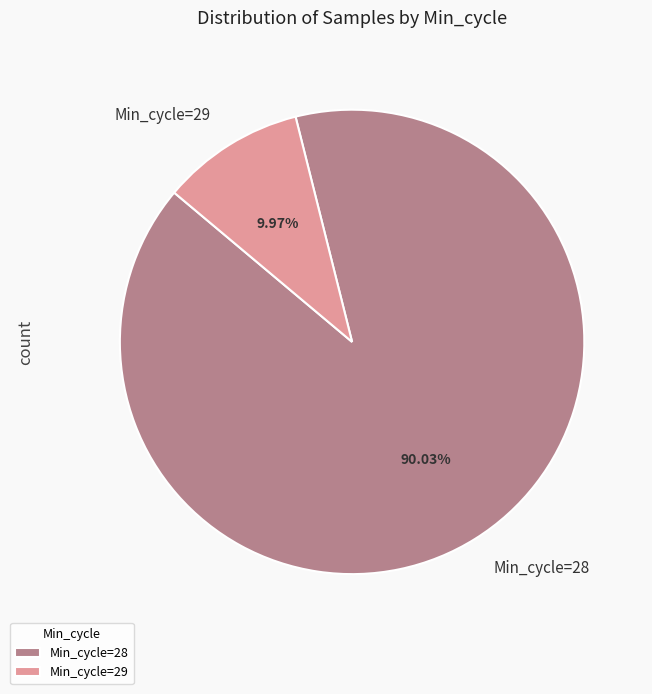

Which has a higher value, Min_cycle=28 or Min_cycle=29?

Min_cycle=28